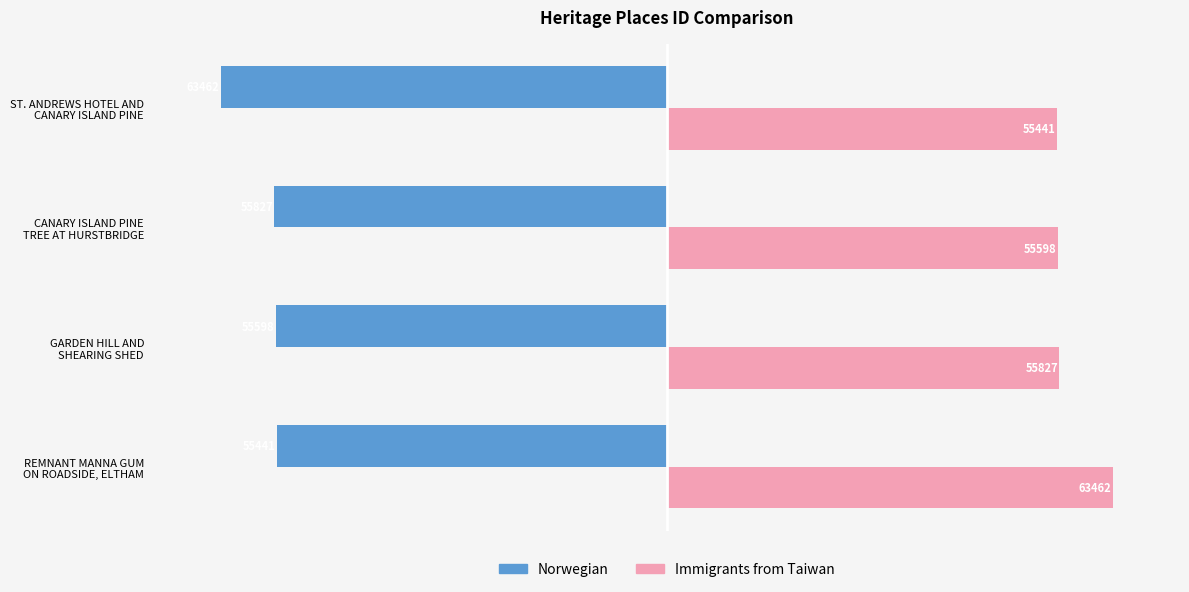

What is the sum of all Immigrants from Taiwan values?

230328